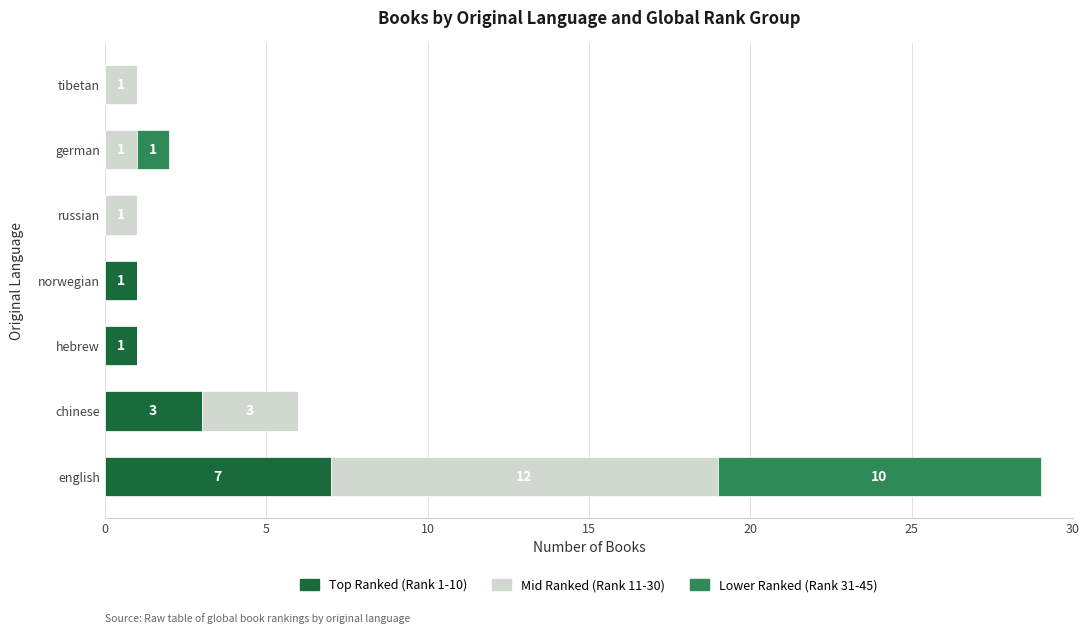

What is the sum of all Top Ranked (Rank 1-10) values?

12